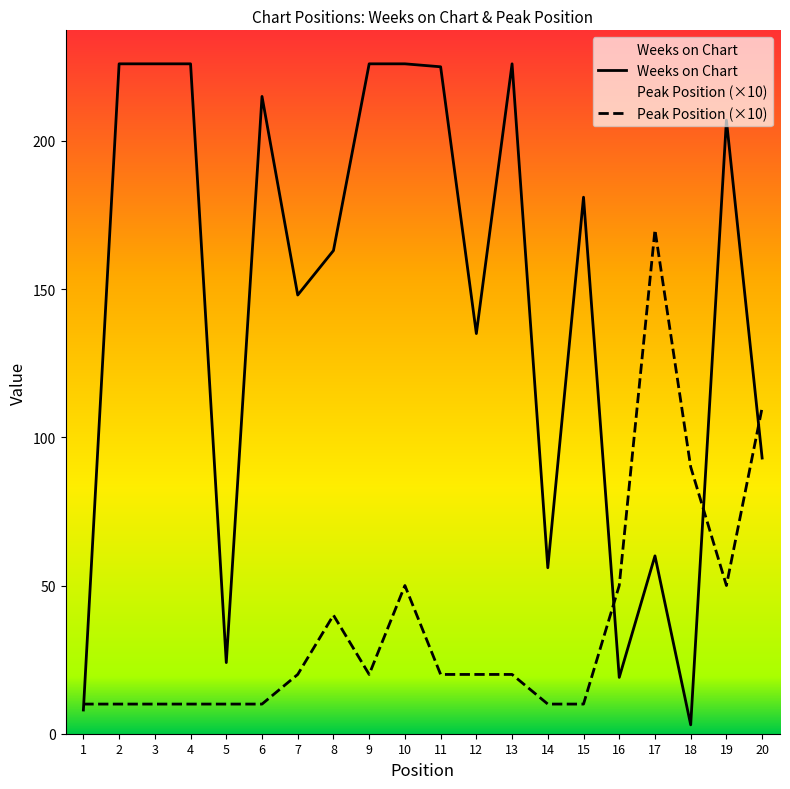

Reading right to left, transcribe all the data shown in this chart.

Weeks on Chart: 93	207	3	60	19	181	56	226	135	225	226	226	163	148	215	24	226	226	226	8
Peak Position (×10): 110	50	90	170	50	10	10	20	20	20	50	20	40	20	10	10	10	10	10	10